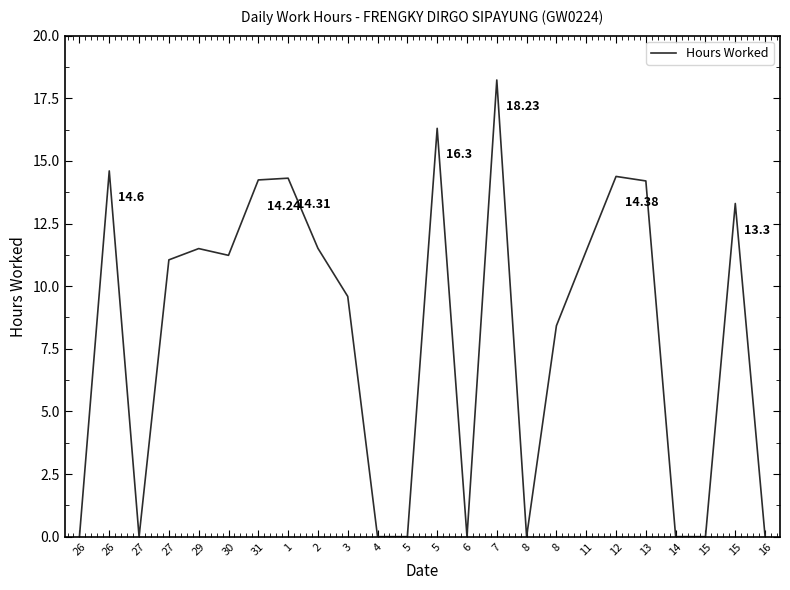

Rank the categories by value from highest to lowest.

7, 5, 26, 12, 1, 31, 13, 15, 2, 29, 11, 30, 27, 3, 8, 26, 27, 4, 5, 6, 8, 14, 15, 16